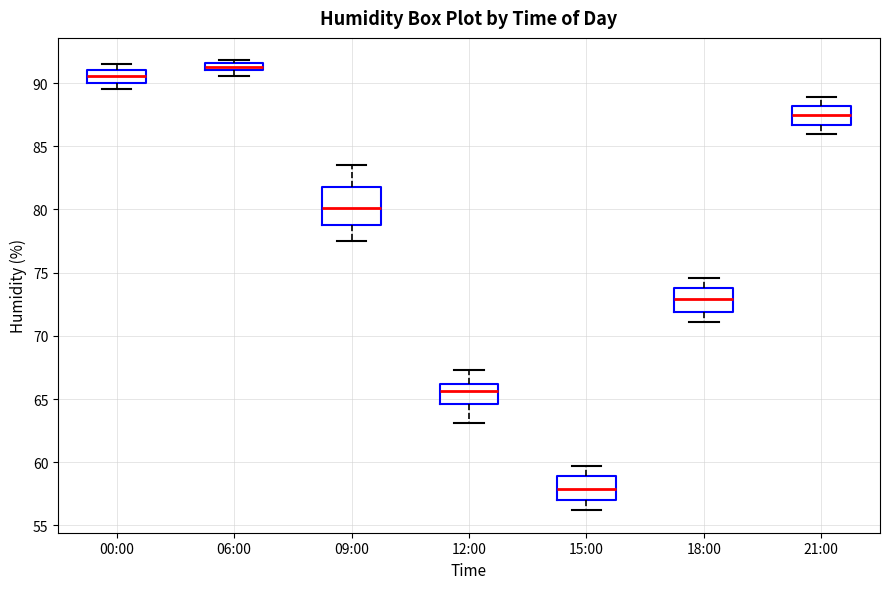

Which box has the highest median line?

06:00